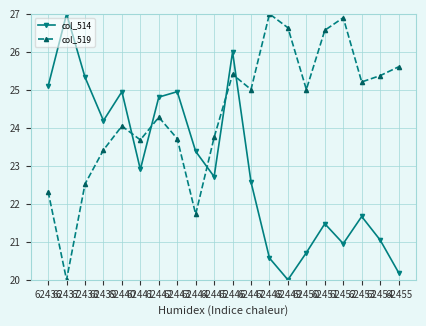

What is the maximum value shown in the chart?

27.0